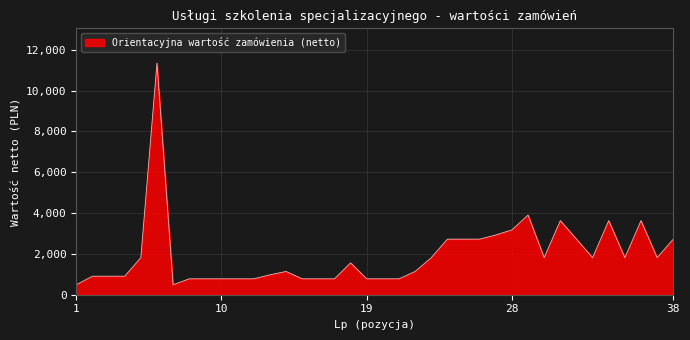

What is the greatest value displayed?

11350